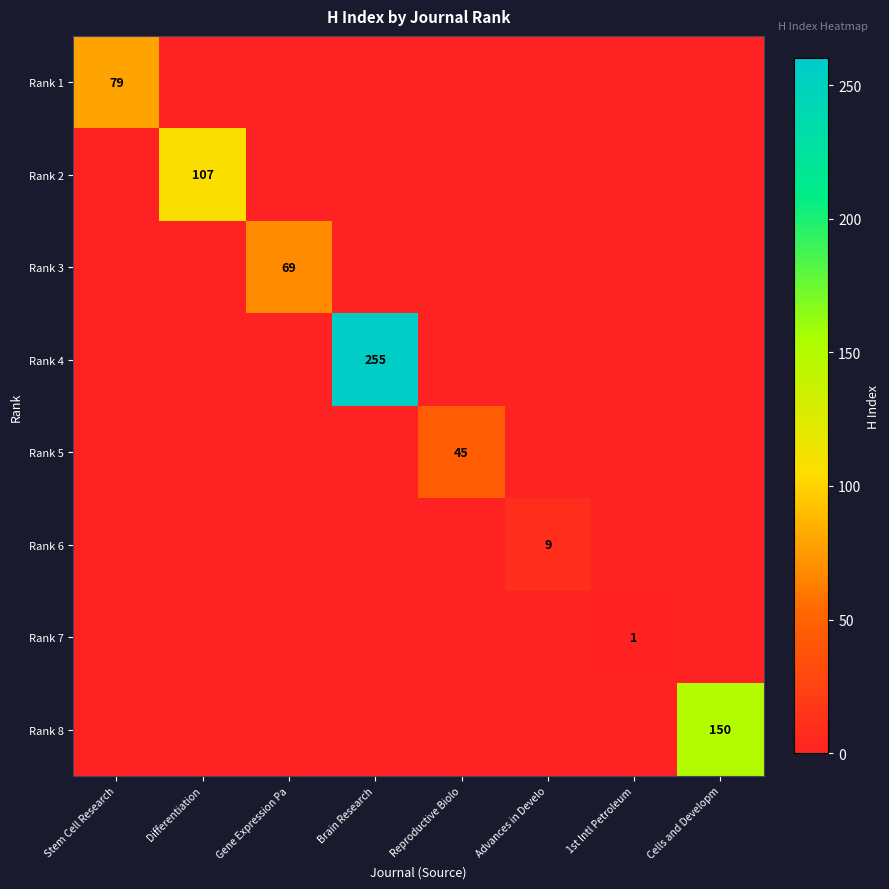

The value of Rank 8 at Cells and Developm is 33. True or false?

False